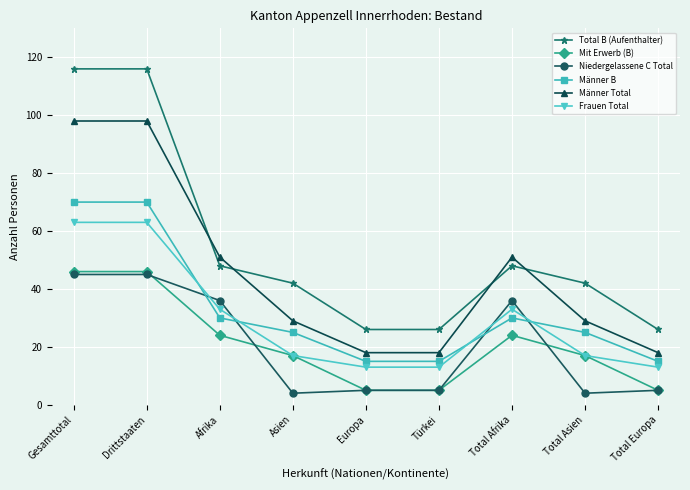

How many categories are shown in the chart?

9